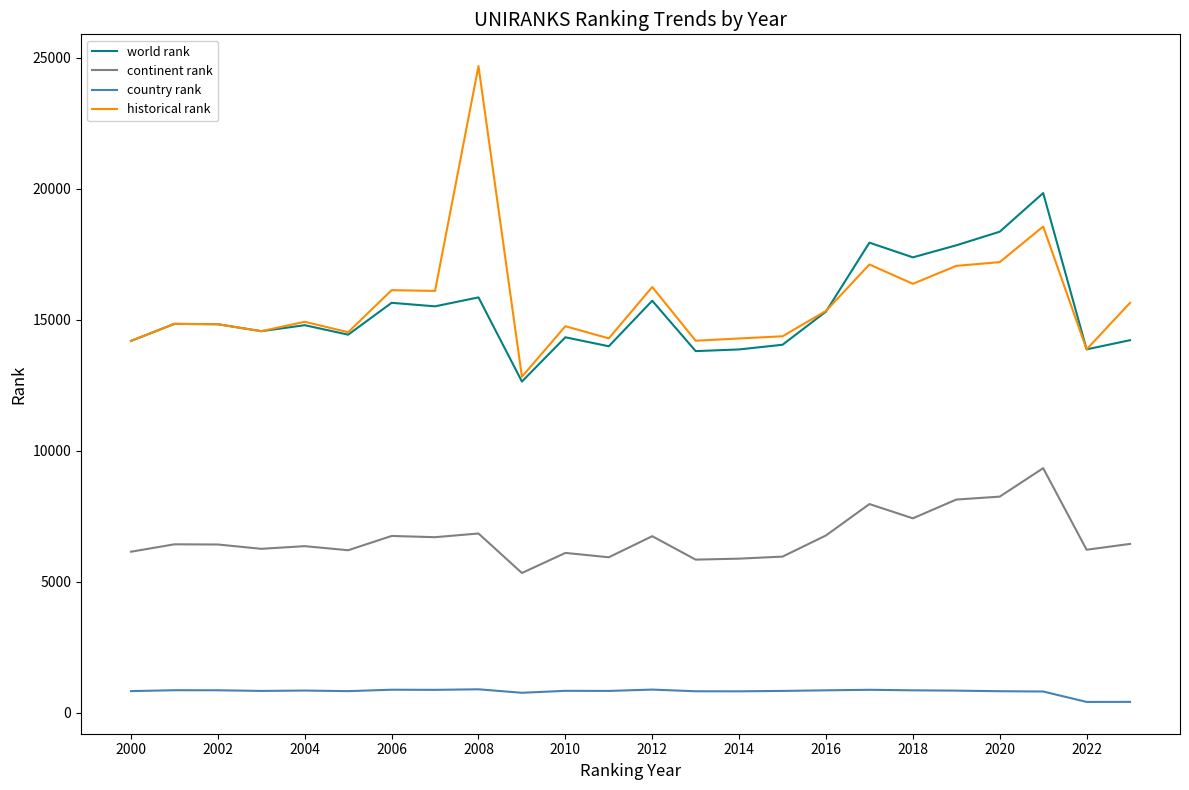

Rank the series by their maximum value, from highest to lowest.

historical rank, world rank, continent rank, country rank